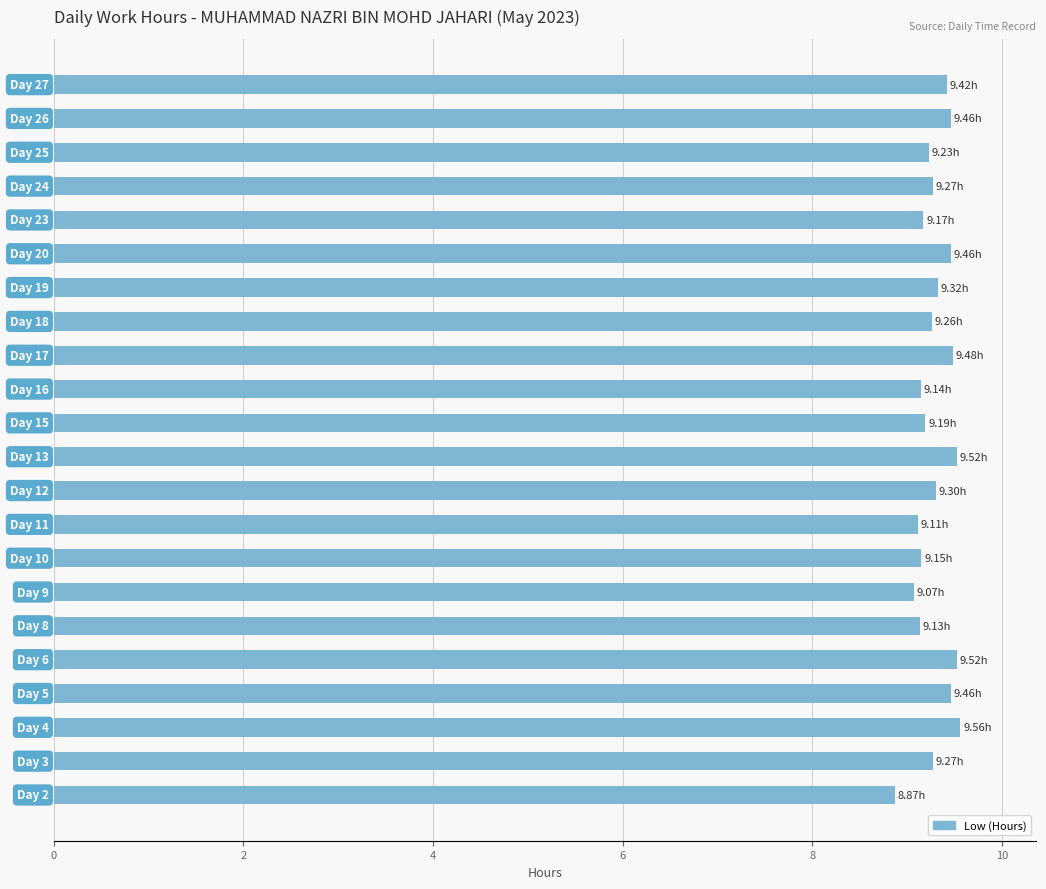

How many values are between 9 and 10?

21